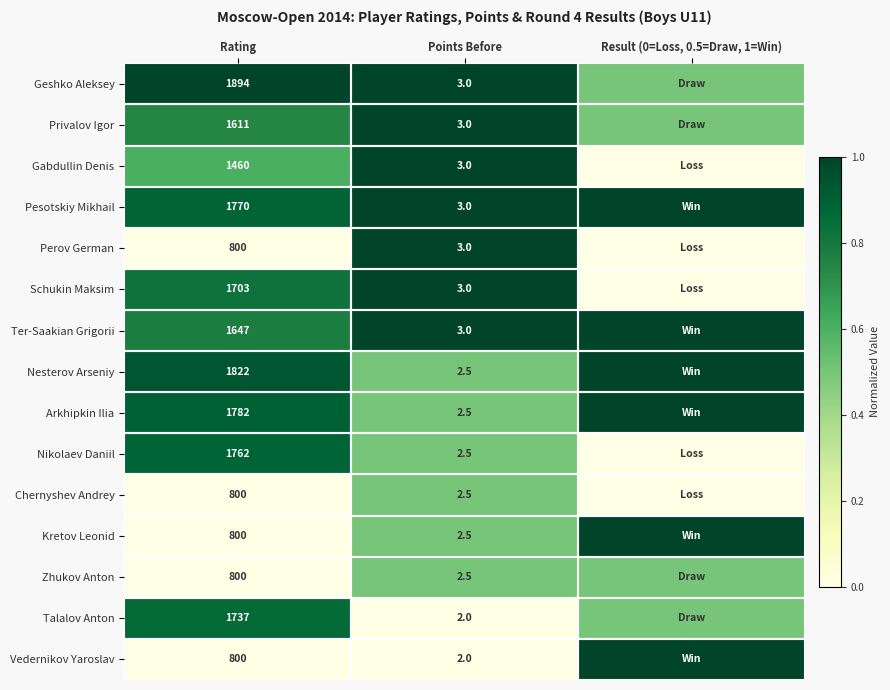

What is the spread (max minus min) of values at Rating?

1094.0